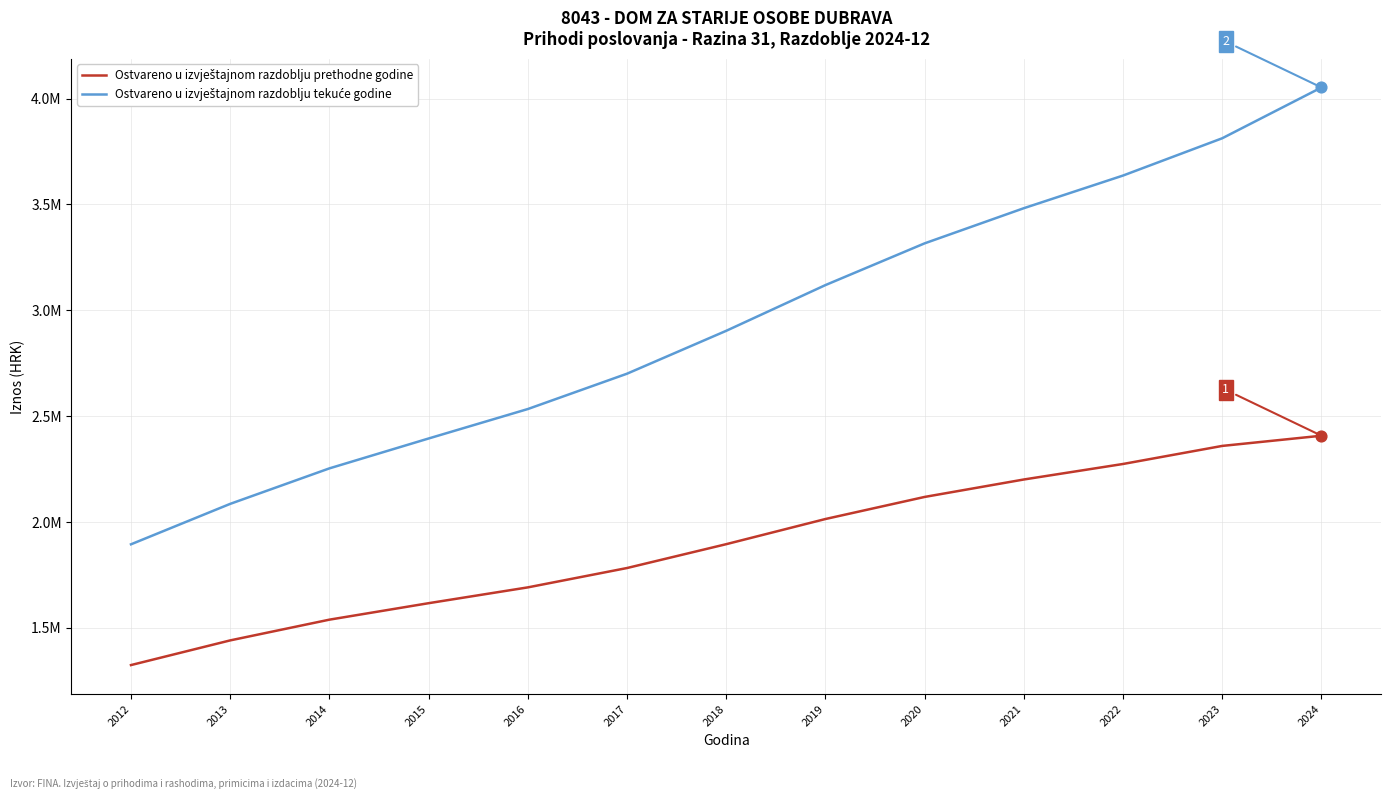

At how many categories does at least one series exceed 3594442?

3